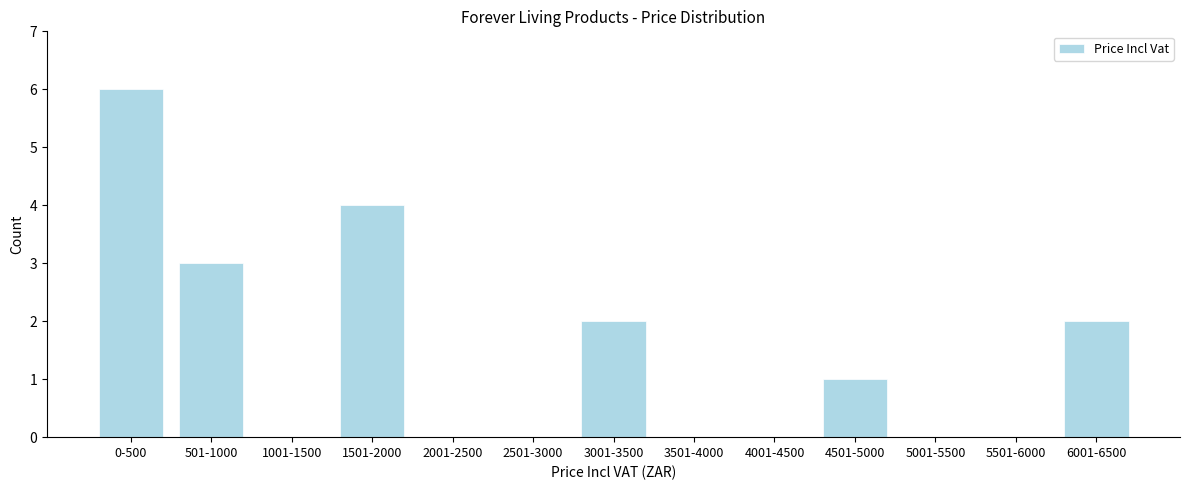

Reading left to right, extract all data points from this chart.

0-500=6	501-1000=3	1001-1500=0	1501-2000=4	2001-2500=0	2501-3000=0	3001-3500=2	3501-4000=0	4001-4500=0	4501-5000=1	5001-5500=0	5501-6000=0	6001-6500=2